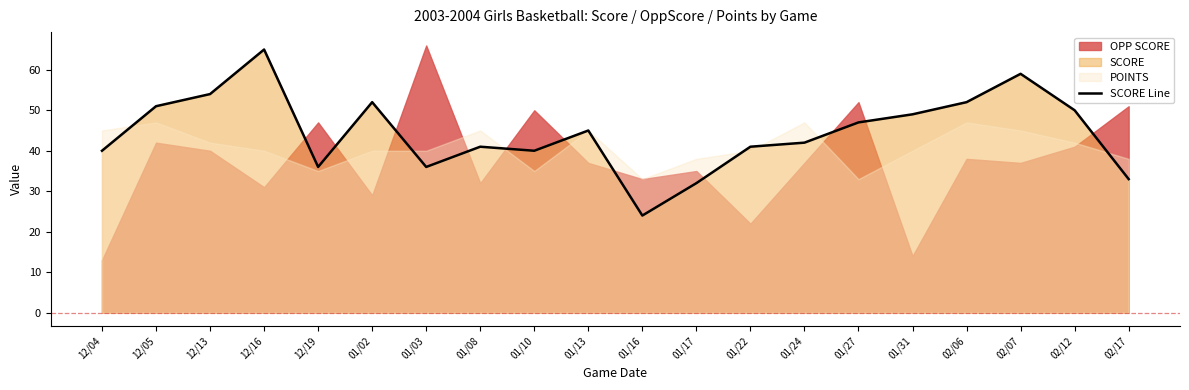

What is the difference between the values at 01/02 and 01/24?

10